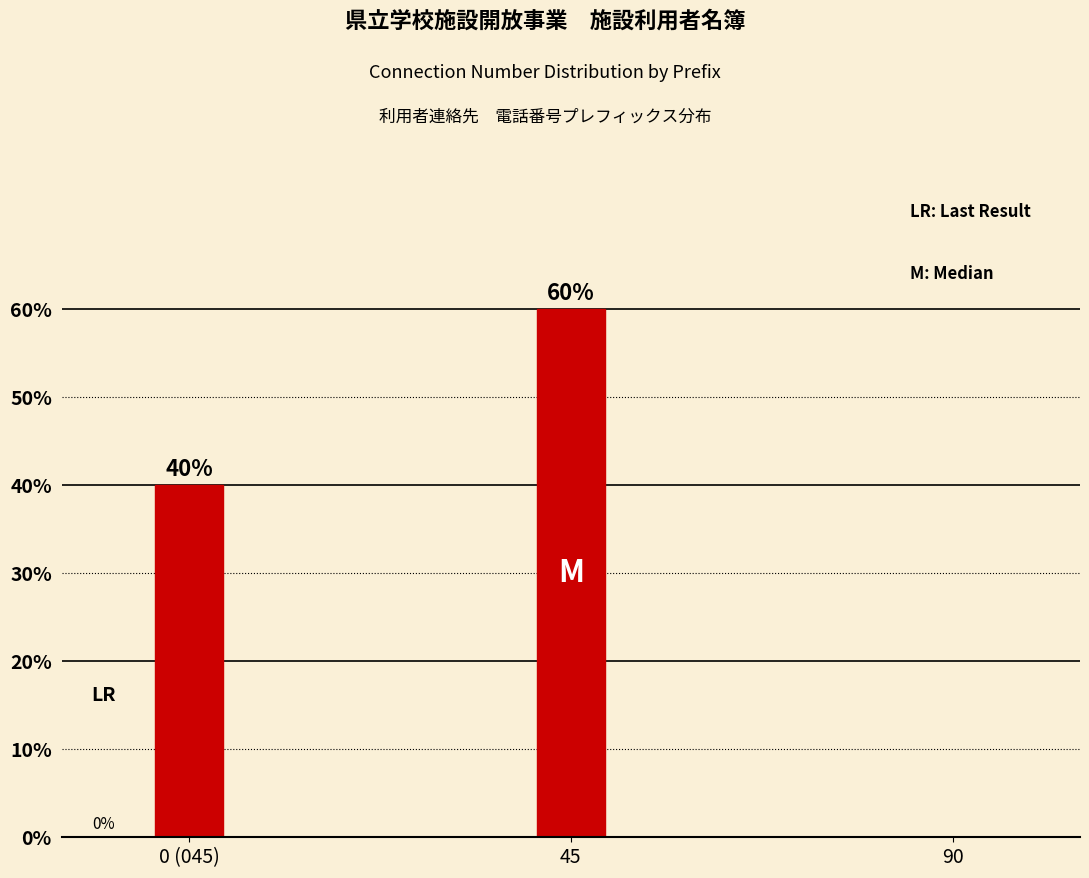

Reading left to right, list all the values displayed in this chart.

40	60